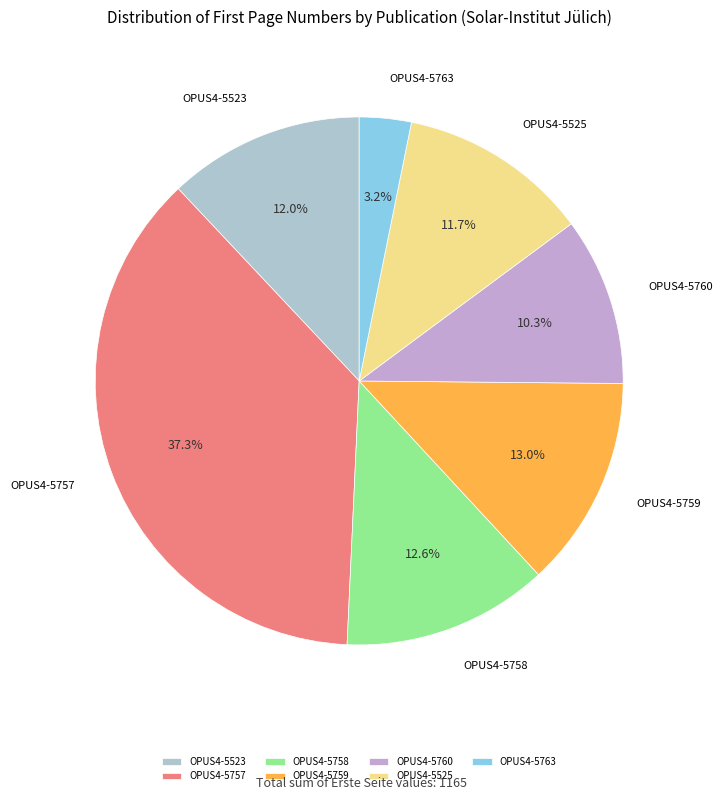

How many slices are in this pie chart?

7